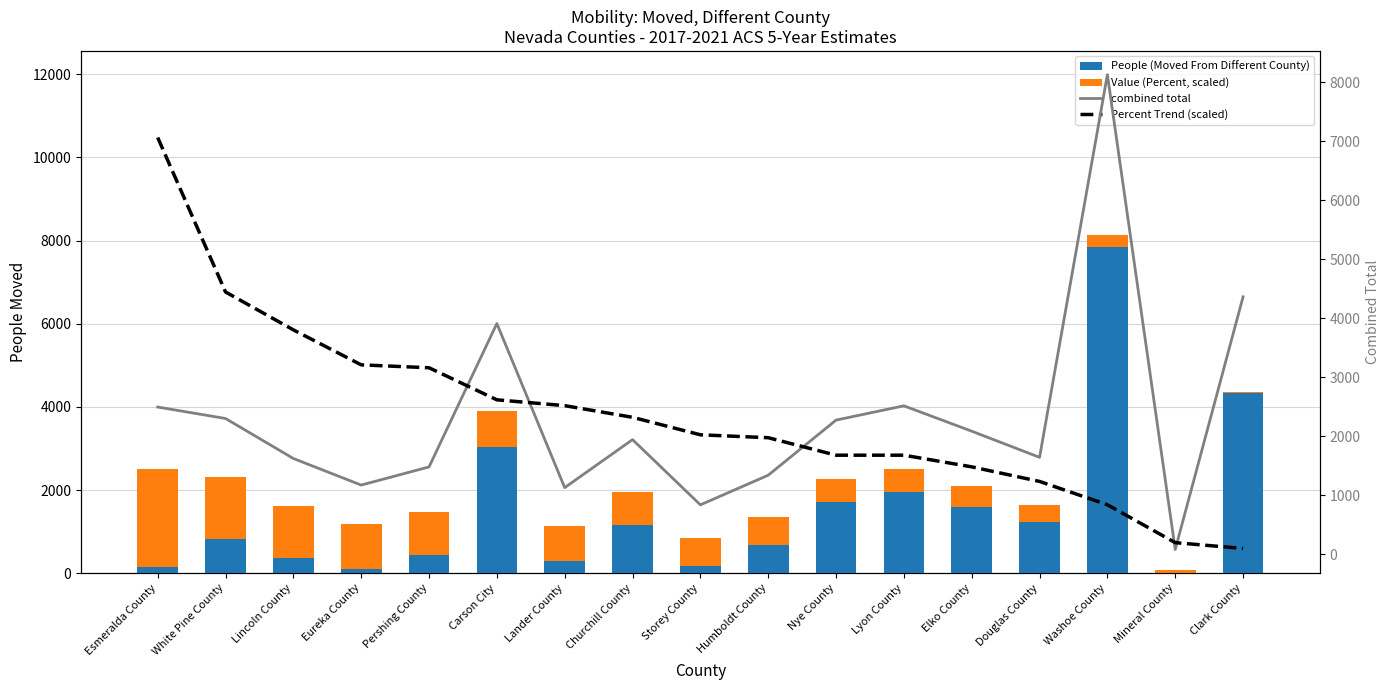

Reading left to right, list all the values displayed in this chart.

People (Moved From Different County): Esmeralda County=141.0	White Pine County=820.0	Lincoln County=356.0	Eureka County=103.0	Pershing County=427.0	Carson City=3039.0	Lander County=290.0	Churchill County=1170.0	Storey County=163.0	Humboldt County=682.0	Nye County=1715.0	Lyon County=1957.0	Elko County=1593.0	Douglas County=1232.0	Washoe County=7851.0	Mineral County=16.0	Clark County=4332.0
Value (Percent, scaled): Esmeralda County=2355.3	White Pine County=1482.4	Lincoln County=1268.2	Eureka County=1070.6	Pershing County=1054.1	Carson City=872.9	Lander County=840.0	Churchill County=774.1	Storey County=675.3	Humboldt County=658.8	Nye County=560.0	Lyon County=560.0	Elko County=494.1	Douglas County=411.8	Washoe County=280.0	Mineral County=65.9	Clark County=32.9
combined total: Esmeralda County=2496.3	White Pine County=2302.4	Lincoln County=1624.2	Eureka County=1173.6	Pershing County=1481.1	Carson City=3911.9	Lander County=1130.0	Churchill County=1944.1	Storey County=838.3	Humboldt County=1340.8	Nye County=2275.0	Lyon County=2517.0	Elko County=2087.1	Douglas County=1643.8	Washoe County=8131.0	Mineral County=81.9	Clark County=4364.9
Percent Trend (scaled): Esmeralda County=7065.9	White Pine County=4447.1	Lincoln County=3804.7	Eureka County=3211.8	Pershing County=3162.4	Carson City=2618.8	Lander County=2520.0	Churchill County=2322.4	Storey County=2025.9	Humboldt County=1976.5	Nye County=1680.0	Lyon County=1680.0	Elko County=1482.4	Douglas County=1235.3	Washoe County=840.0	Mineral County=197.6	Clark County=98.8